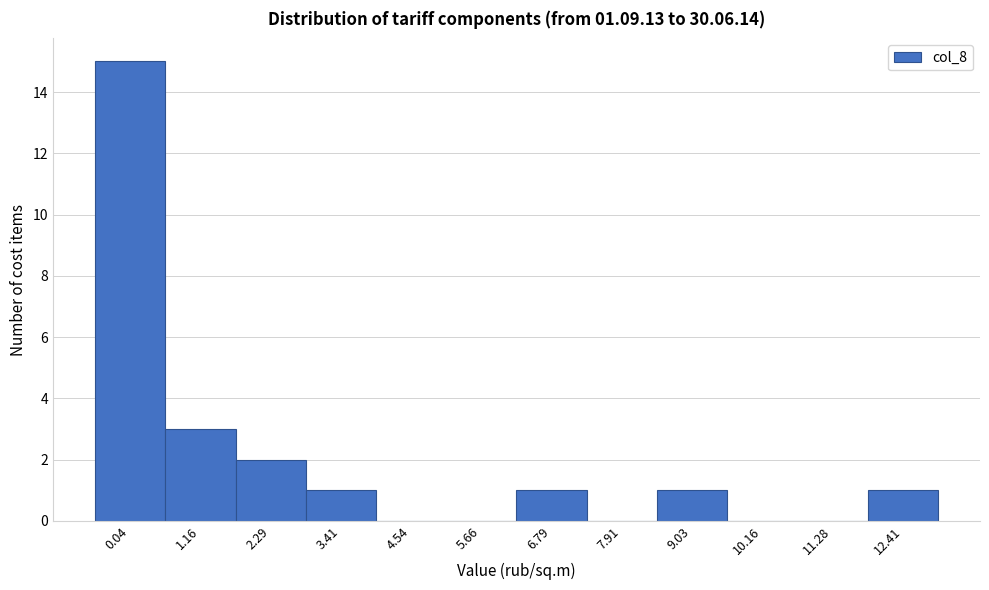

Reading left to right, list all the values displayed in this chart.

0.04=15	1.16=3	2.29=2	3.41=1	4.54=0	5.66=0	6.79=1	7.91=0	9.03=1	10.16=0	11.28=0	12.41=1